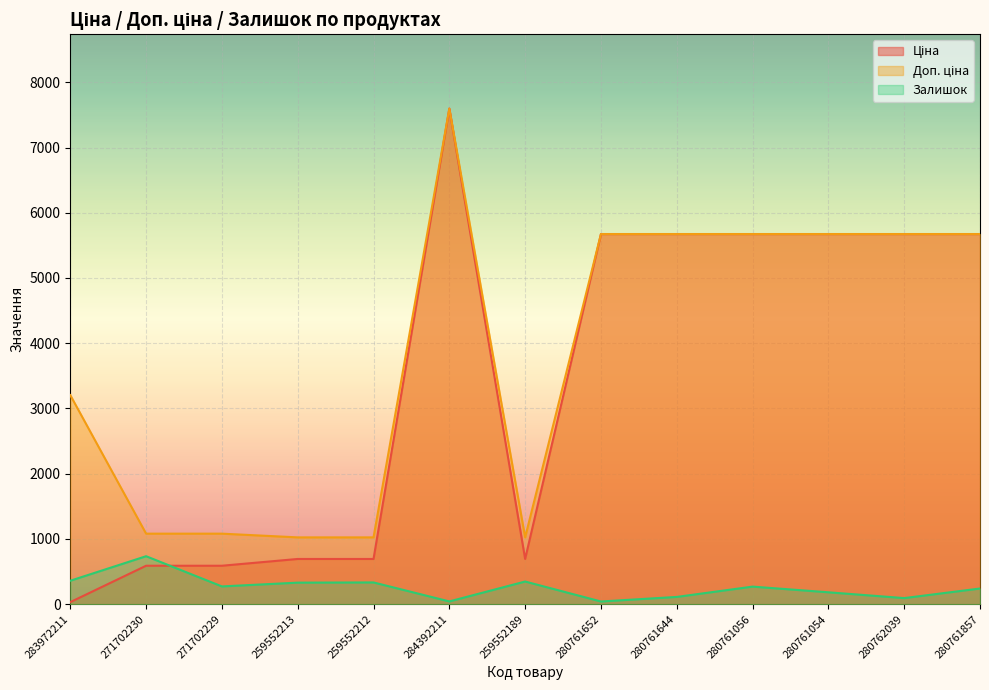

What is the average value of the Ціна series?

3456.3